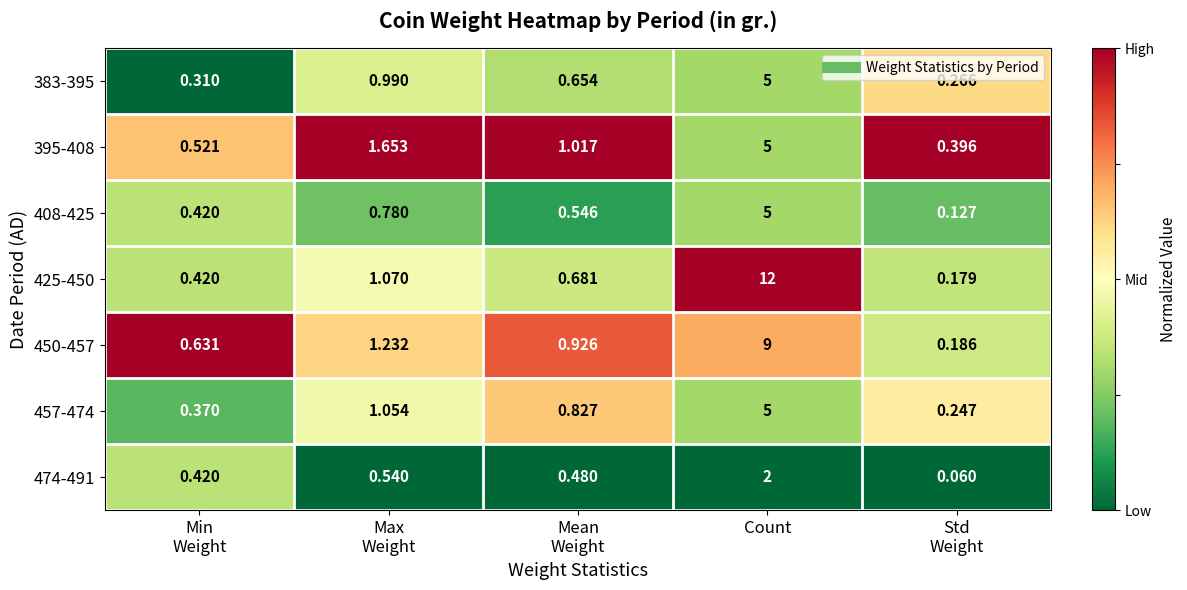

Which series has the widest spread of values?

425-450